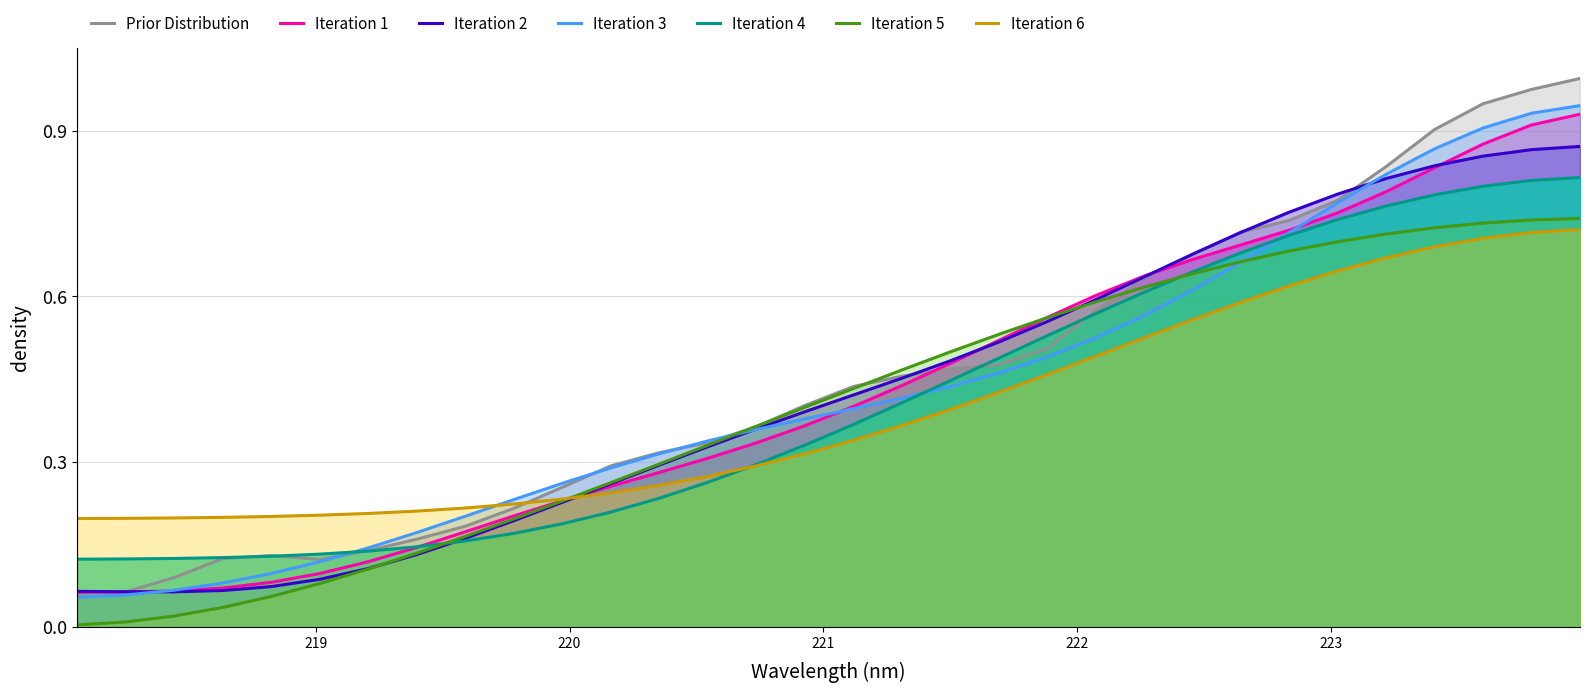

Which series has the widest spread of values?

Prior Distribution